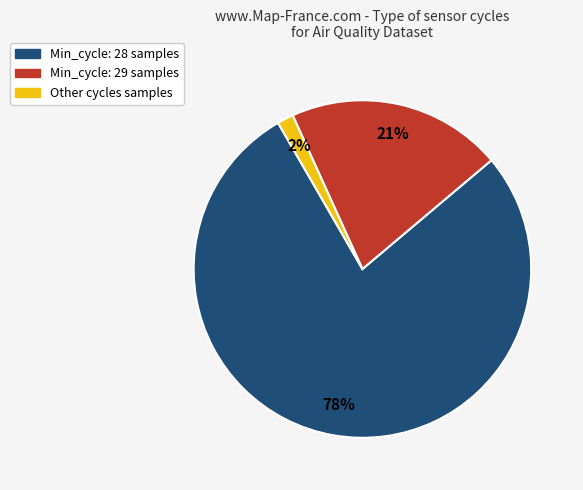

To the nearest percent, what is the average slice percentage?

33%